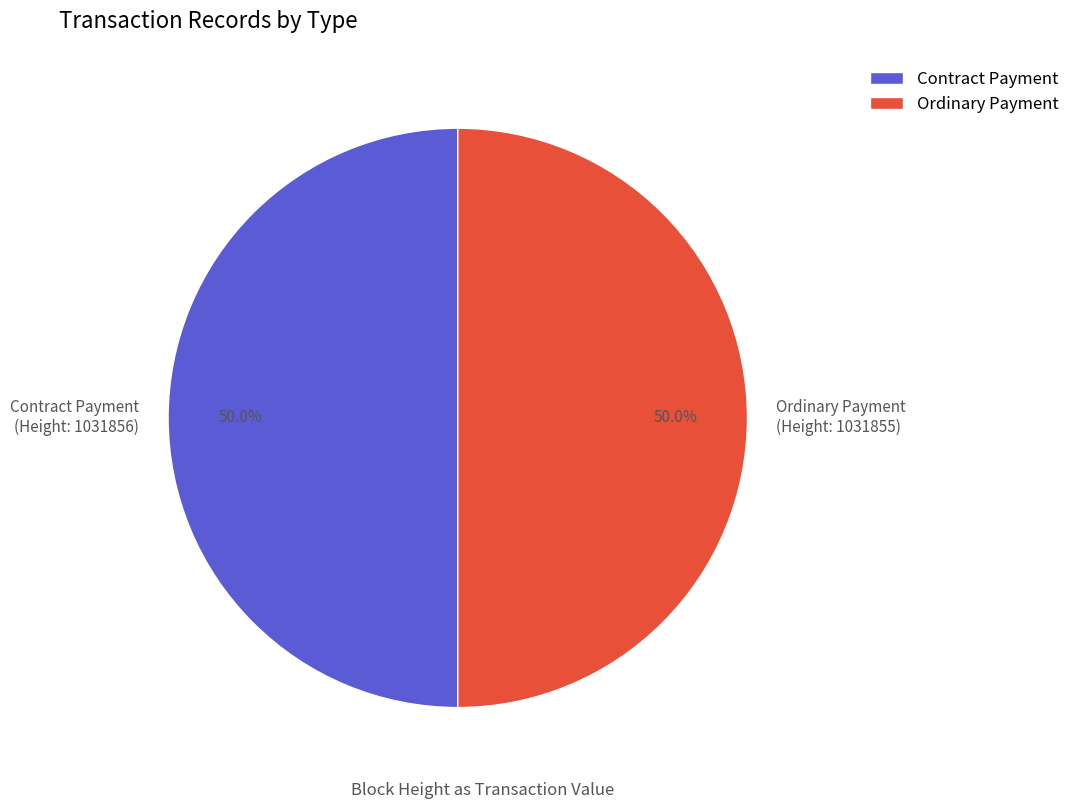

What percentage is NOT represented by Contract Payment (Height: 1031856)?

50.0%